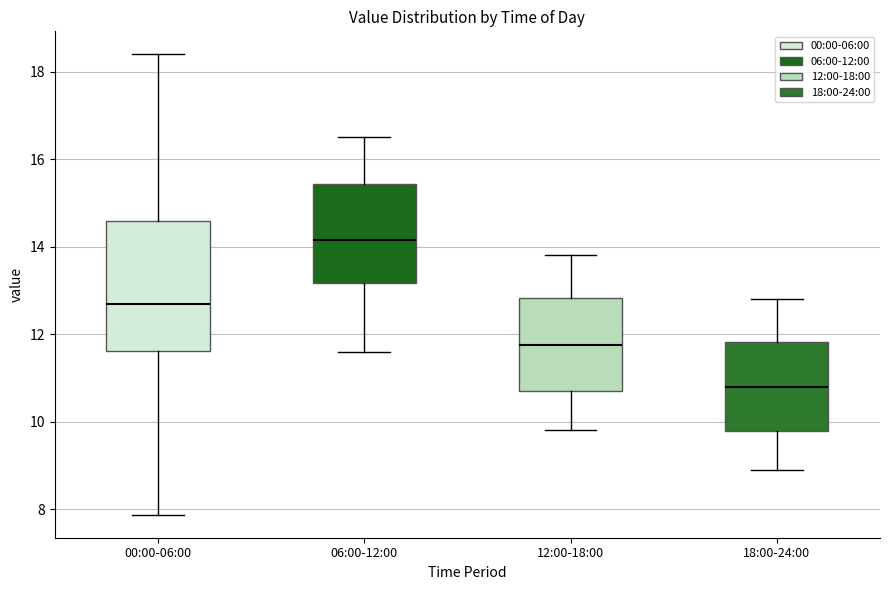

Where does the median line of the box for 18:00-24:00 sit on the y-axis? The values are not printed on the chart, so give them approximately, as read against the axis.

10.8